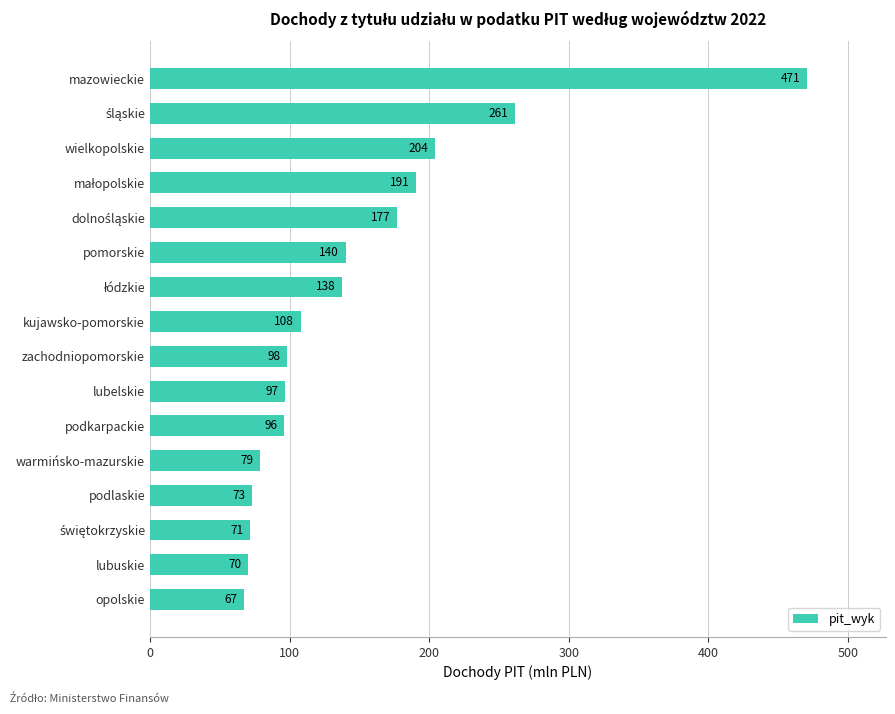

How many data points are less than 108?

8